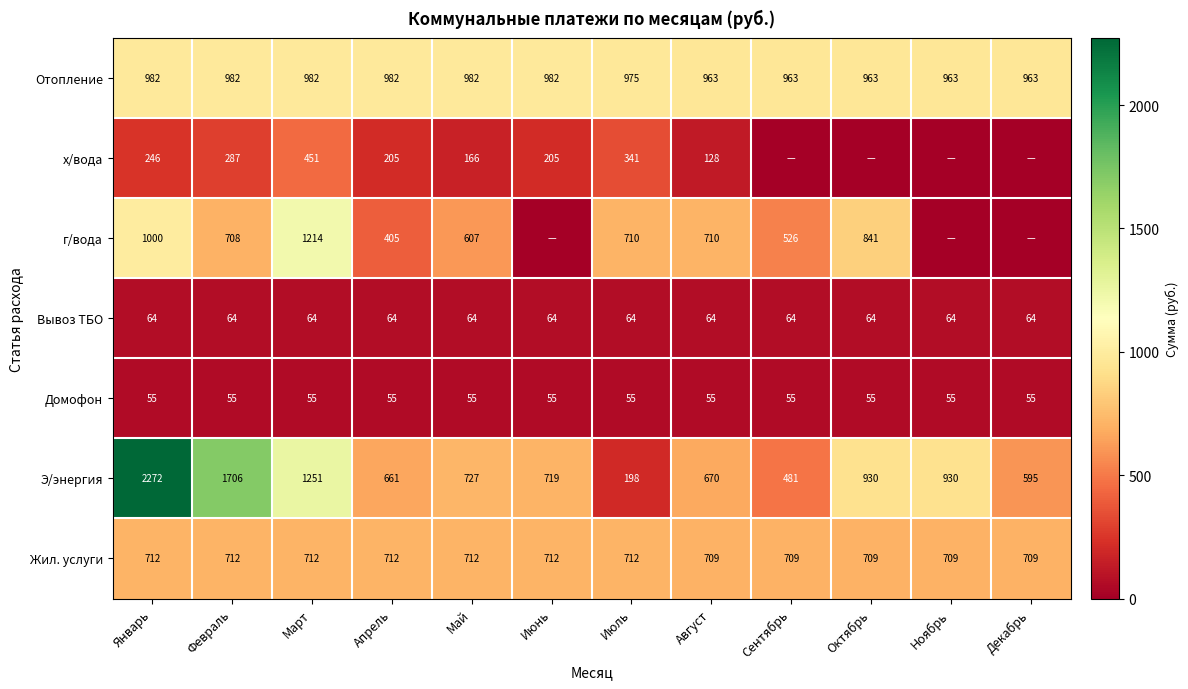

What value does the Э/энергия series have at Октябрь?

930